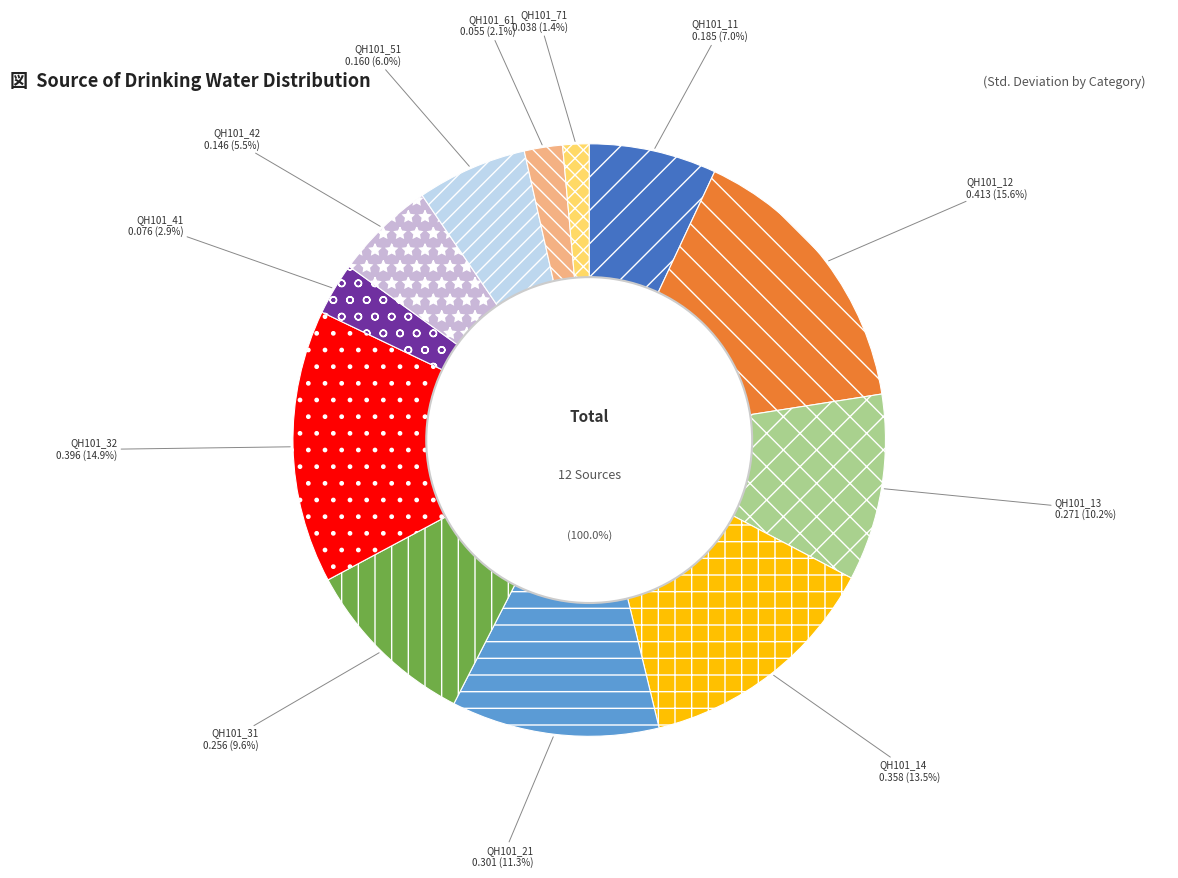

To the nearest percent, what is the difference between the QH101_61 and QH101_11 slice percentages?

5%